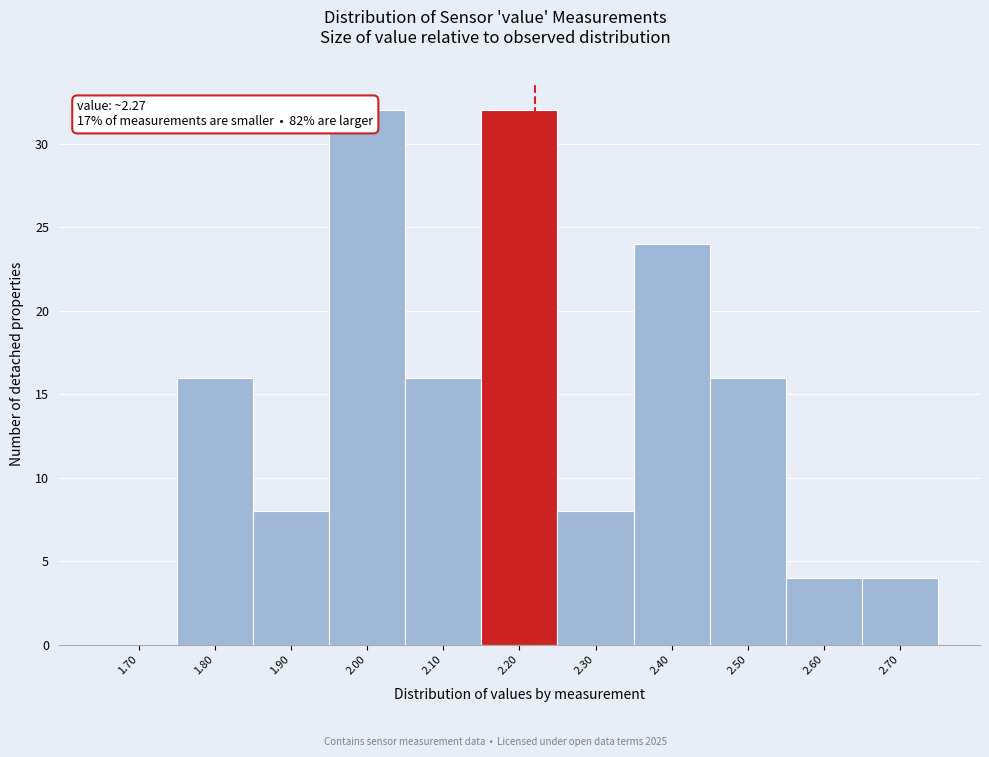

Reading left to right, transcribe all the data shown in this chart.

1.70=0	1.80=16	1.90=8	2.00=32	2.10=16	2.20=32	2.30=8	2.40=24	2.50=16	2.60=4	2.70=4